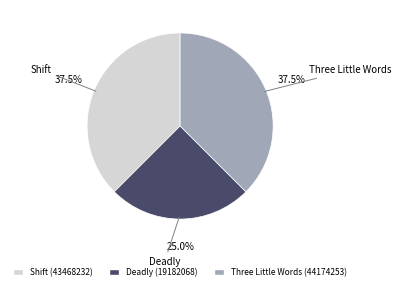

Approximately how many times larger is the value at Deadly (19182068) compared to Three Little Words (44174253)?

0.7